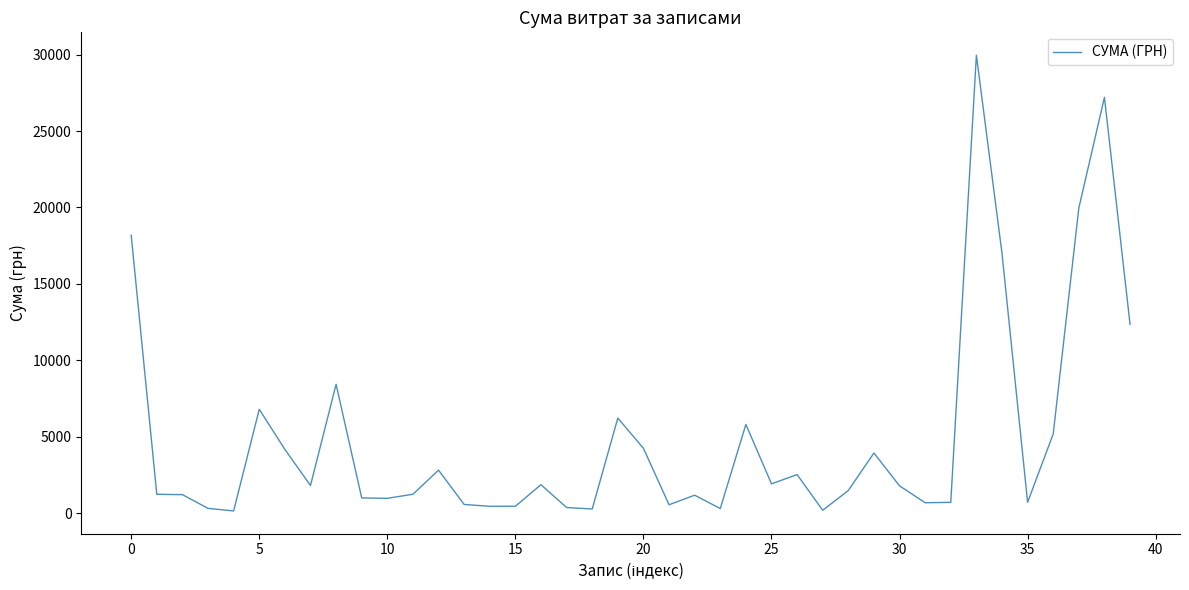

What is the maximum value shown in the chart?

29970.0